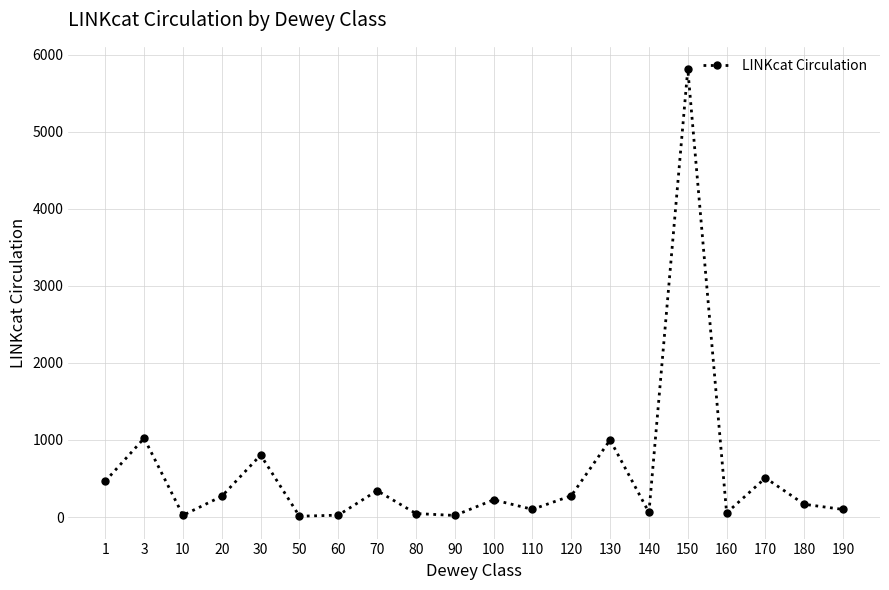

True or false: the data shows 3457 at 150.

False